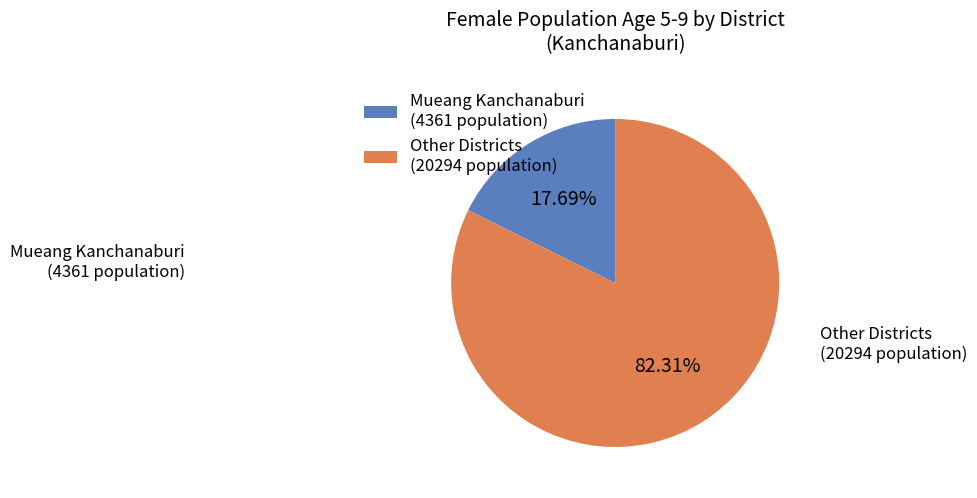

Rank the categories by value from lowest to highest.

Mueang Kanchanaburi (4361 population), Other Districts (20294 population)